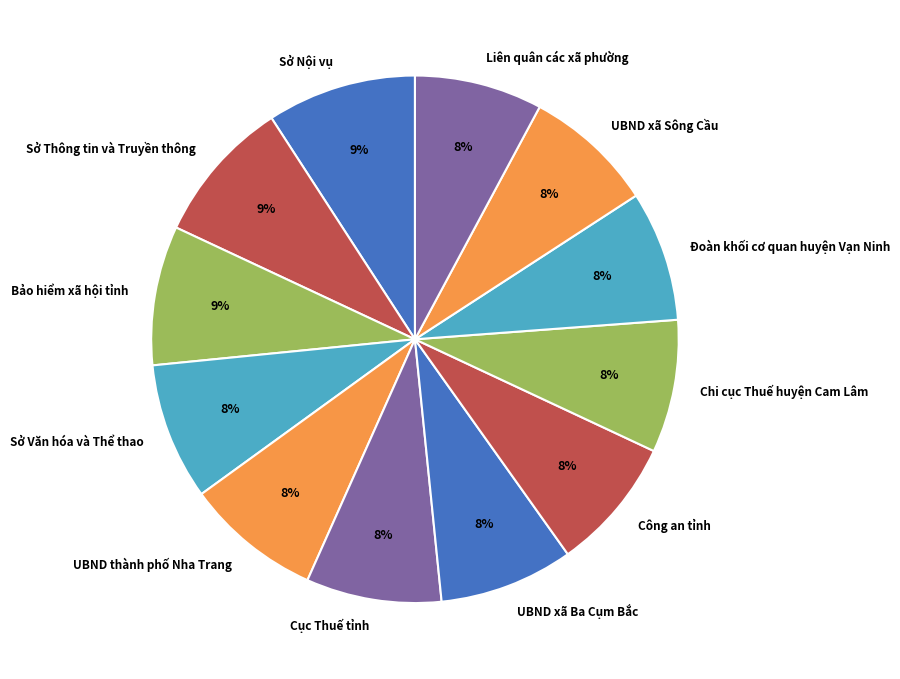

To the nearest percent, what is the difference between the UBND xã Ba Cụm Bắc and Sở Thông tin và Truyền thông slice percentages?

1%